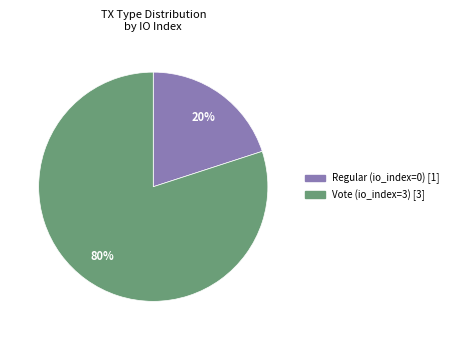

To the nearest percent, what portion does Vote represent?

80%